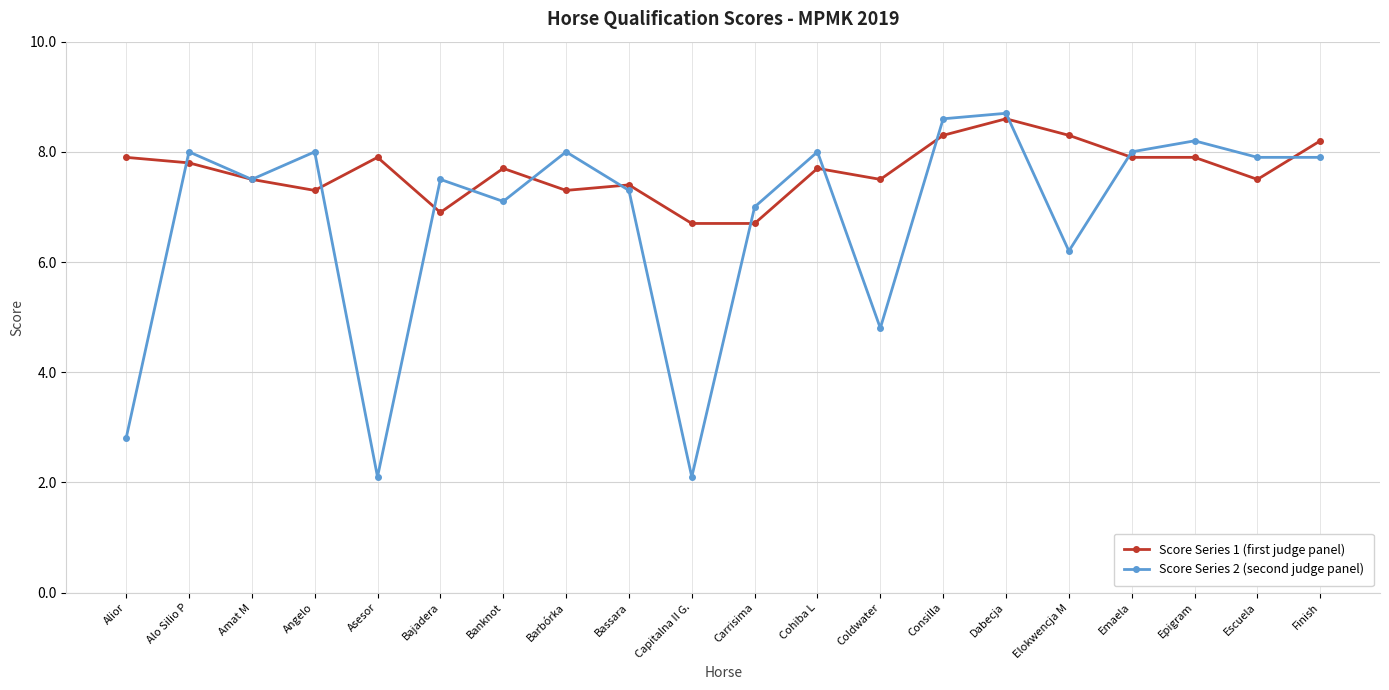

At which category does Score Series 2 (second judge panel) reach its first local valley?

Amat M